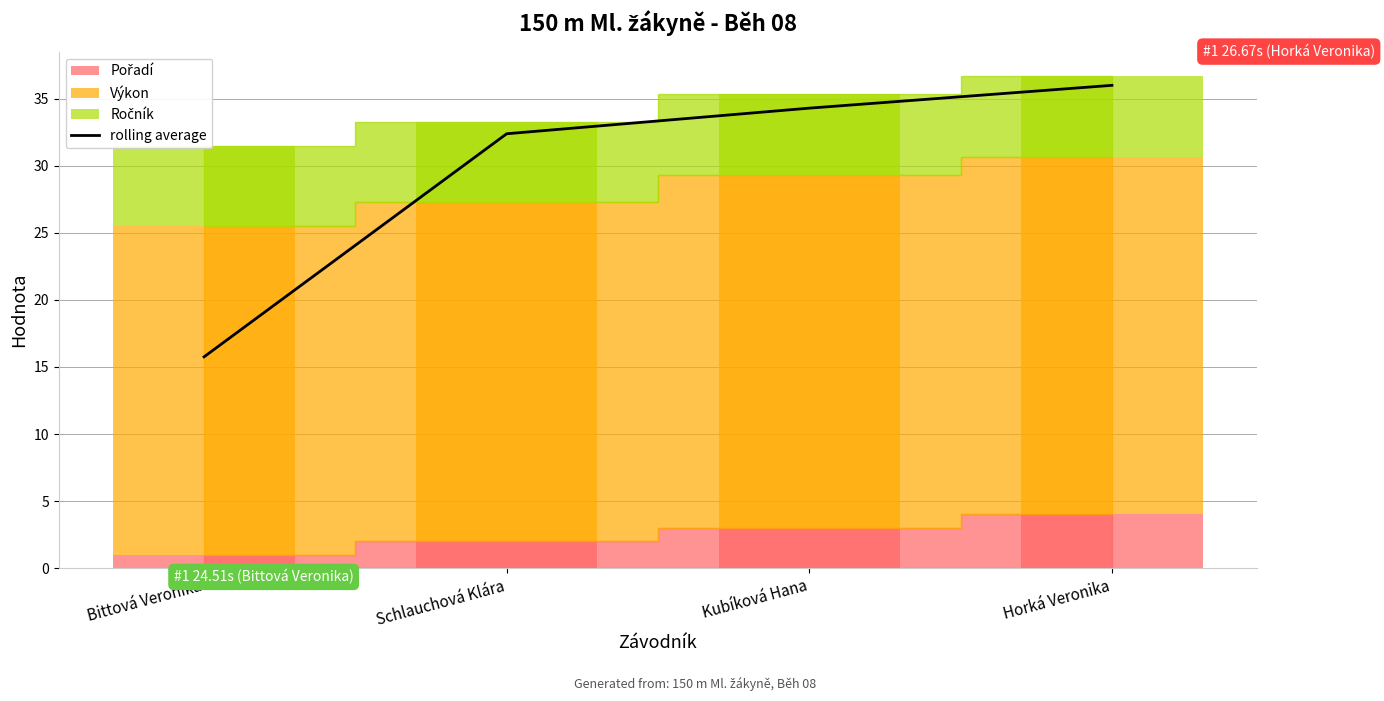

True or false: the data shows 34.3 at Kubíková Hana.

True